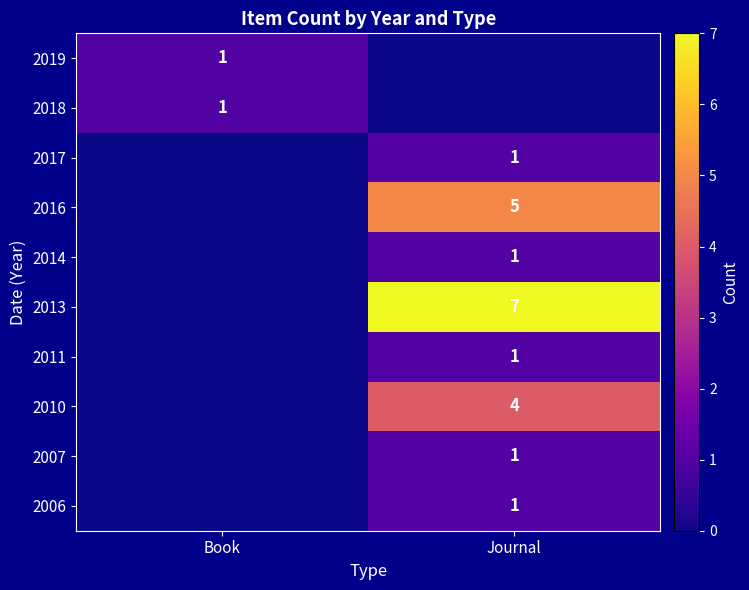

The value of 2017 at Journal is 0. True or false?

False